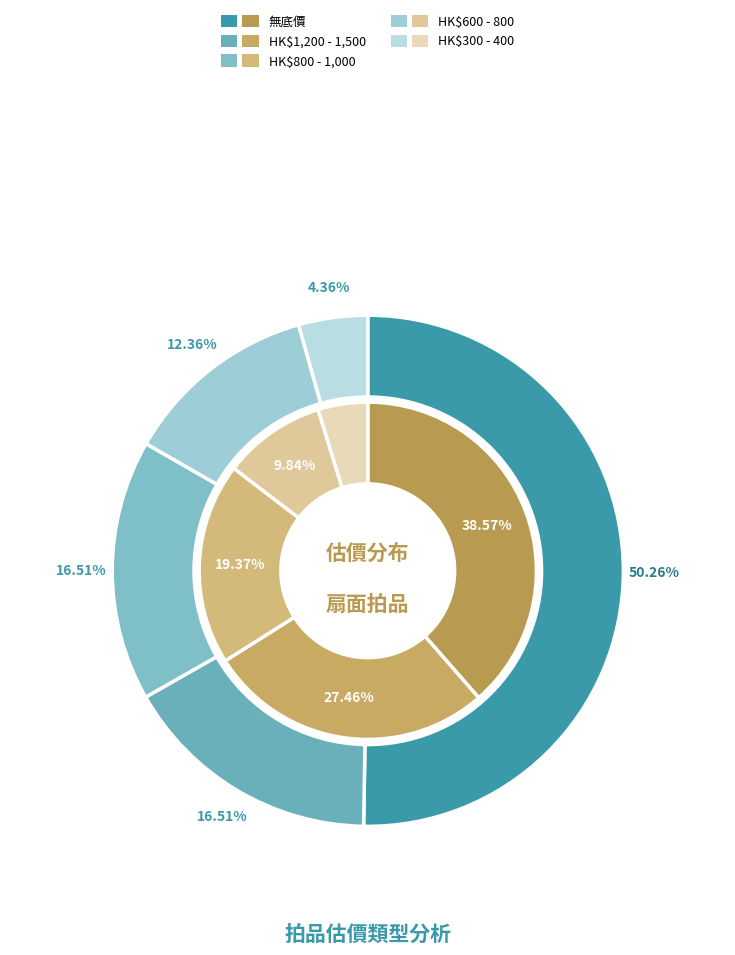

Does 無底價 represent more than half of the total?

Yes